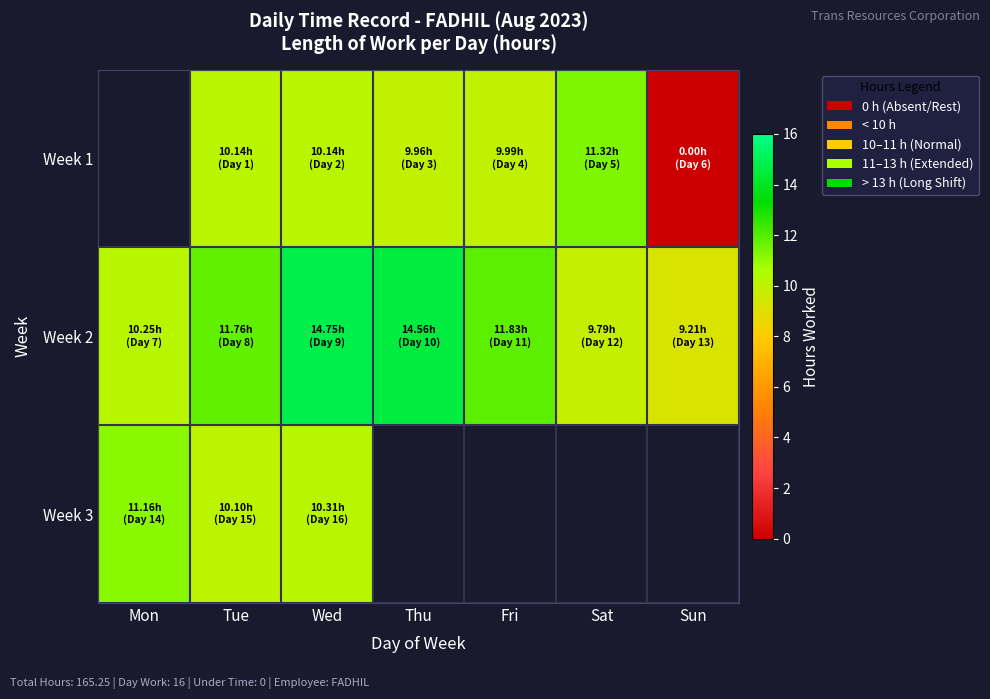

Where does the Week 2 series first go above 11?

Tue